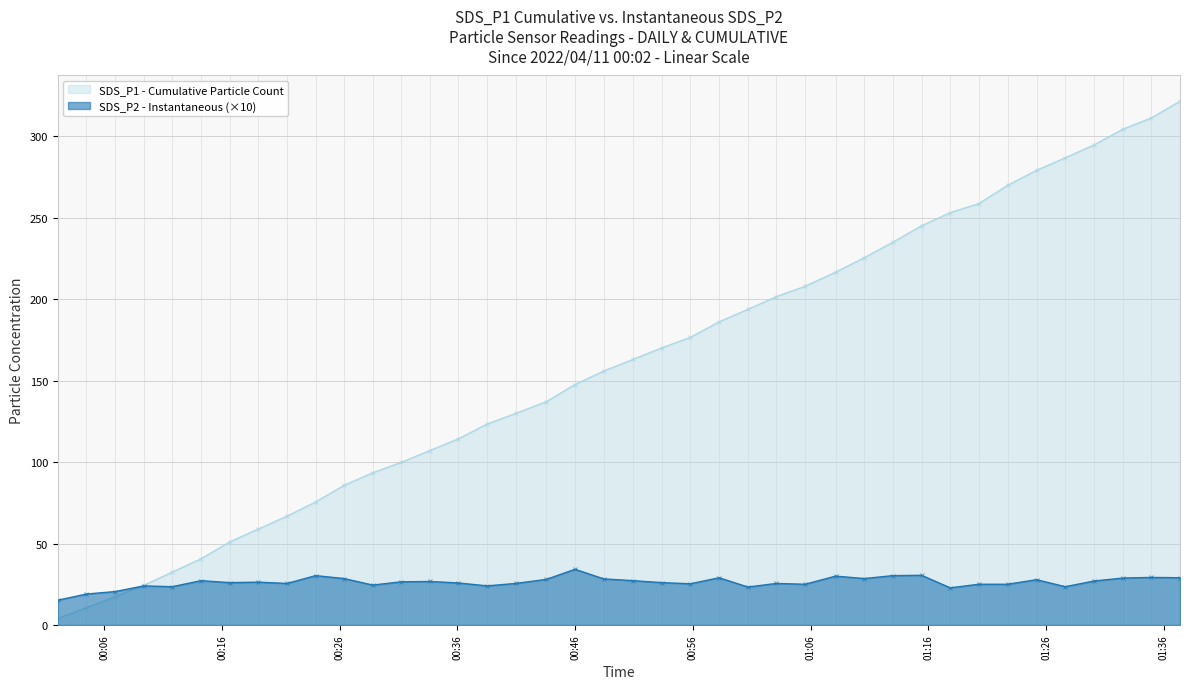

At which label does the data first exceed 26?

2022/04/11 00:14:13